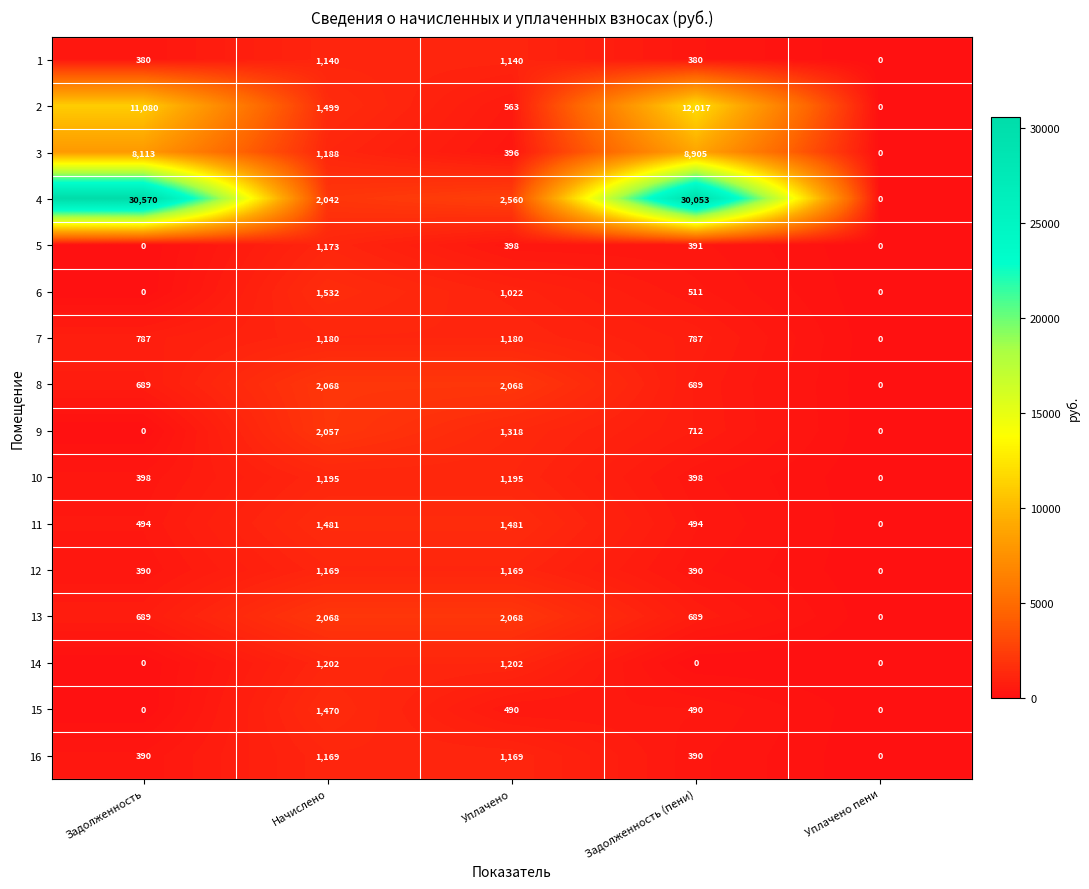

Which series changed the most between Начислено and Уплачено?

15